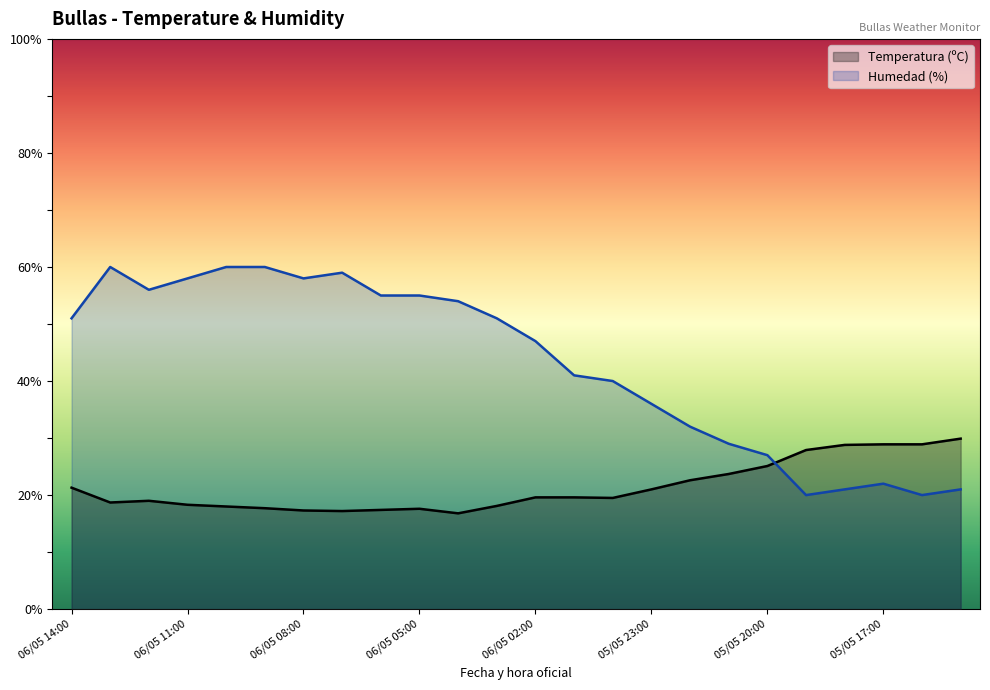

What is the difference between the Temperatura (ºC) values at 05/05 18:00 and 06/05 02:00?

9.2